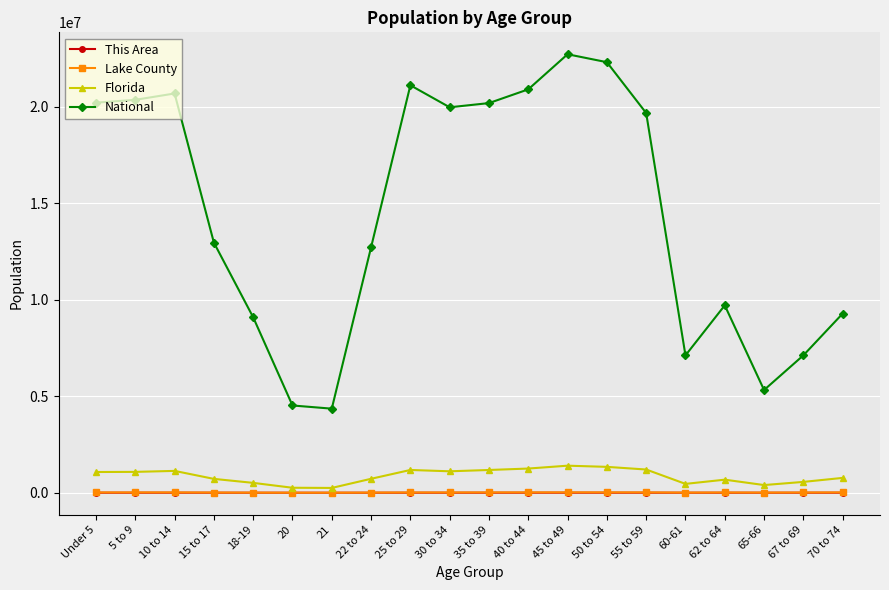

In Florida, how many points are higher than both neighbors (excluding endpoints)?

4